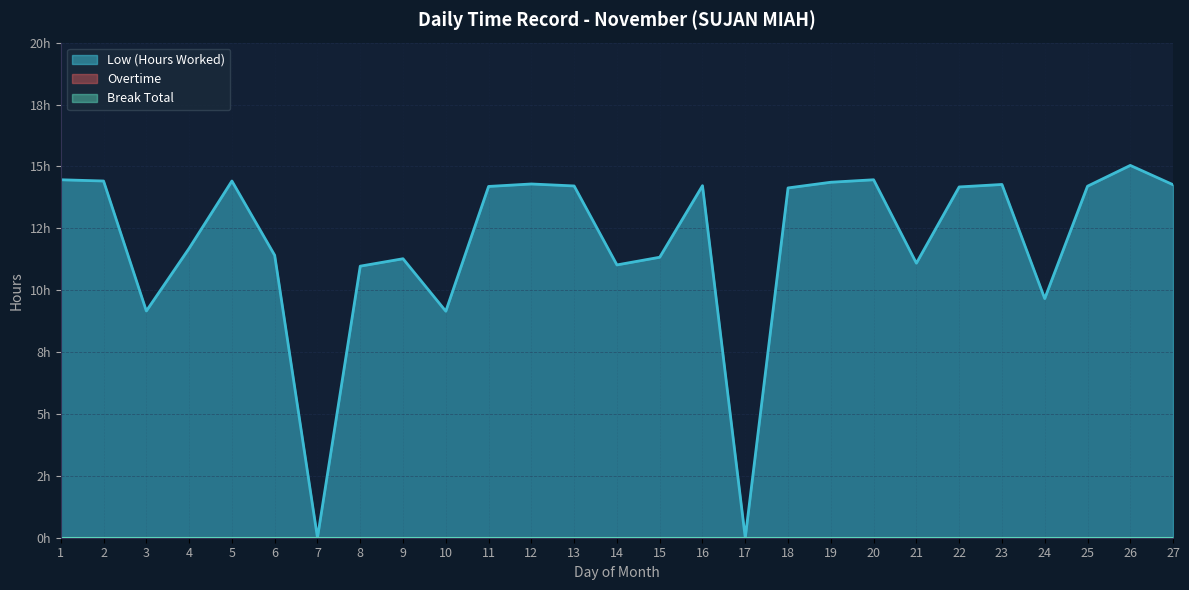

At which label is Overtime closest to 0?

1